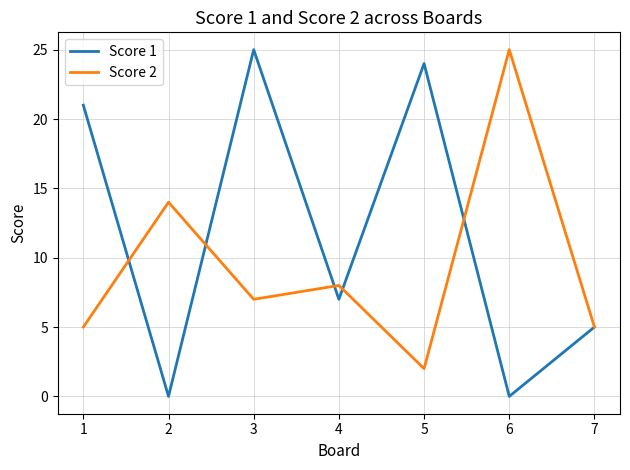

Reading left to right, transcribe all the data shown in this chart.

Score 1: 1=21	2=0	3=25	4=7	5=24	6=0	7=5
Score 2: 1=5	2=14	3=7	4=8	5=2	6=25	7=5